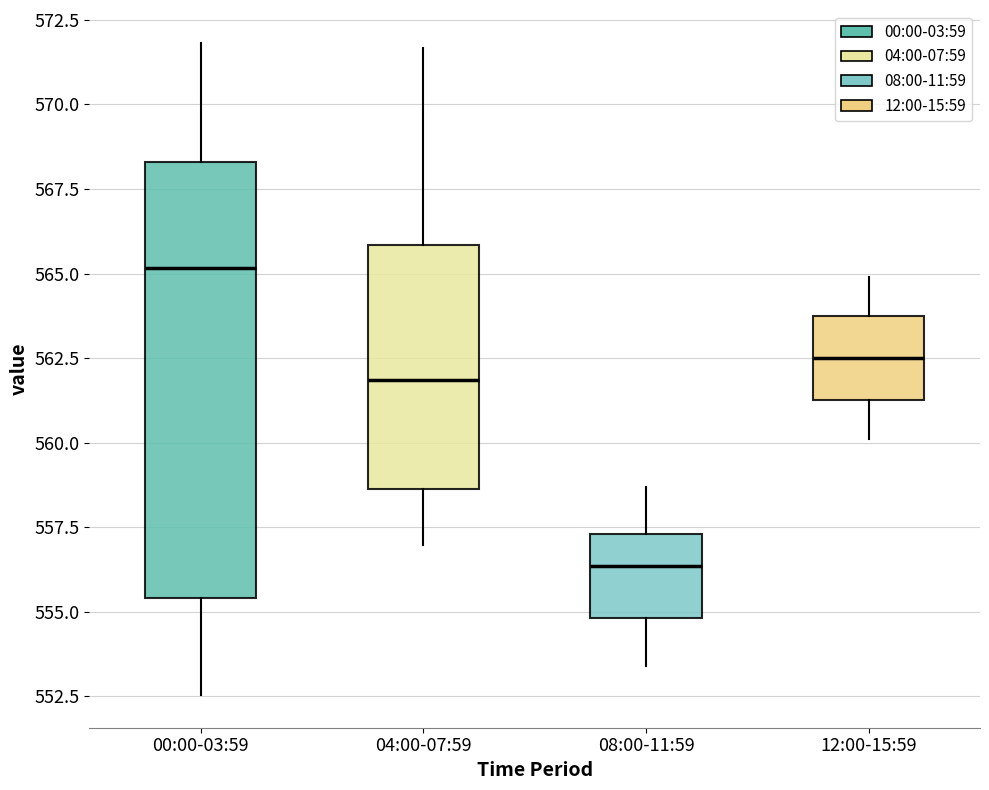

Comparing the boxes themselves (not the whiskers), which one is the tallest?

00:00-03:59